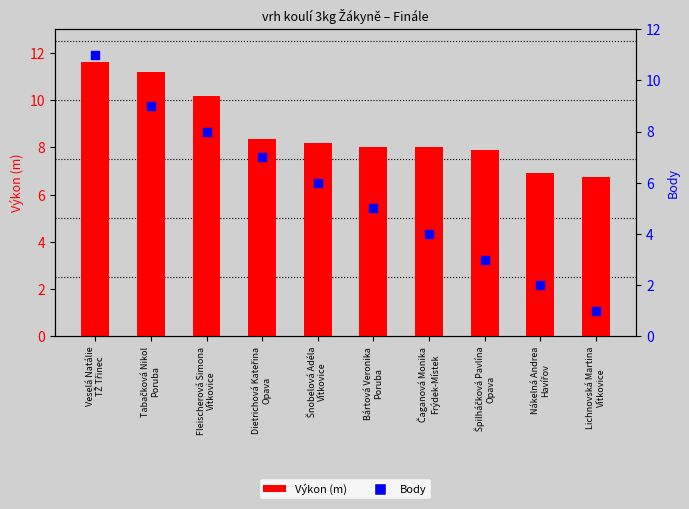

At which category is the sum across all series the highest?

Veselá Natálie
TŽ Třinec